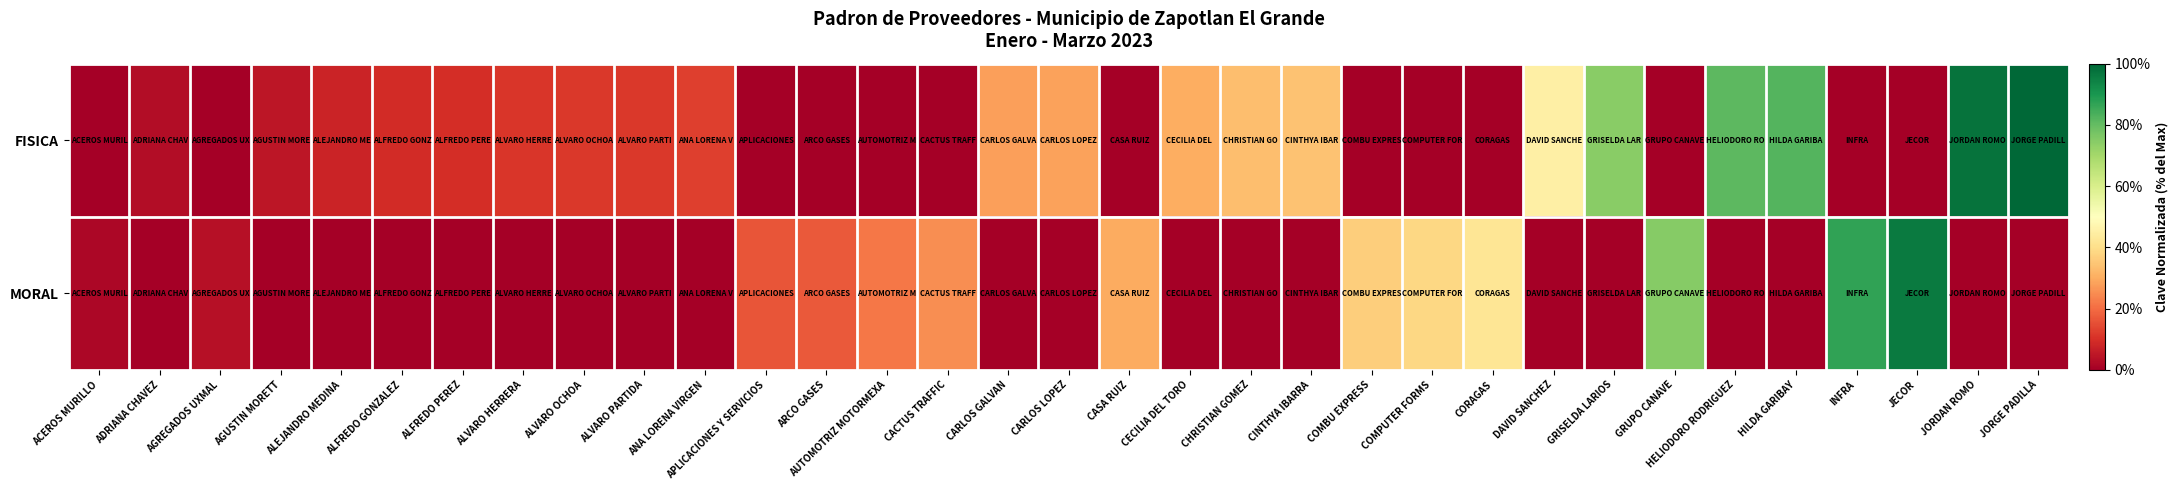

Rank the series by their maximum value, from lowest to highest.

MORAL, FISICA